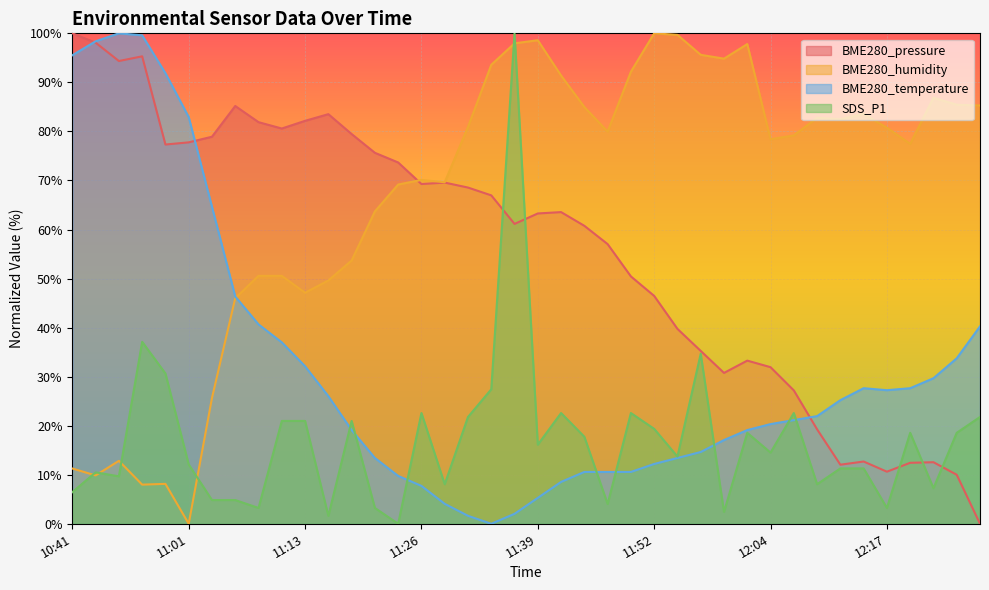

Where is SDS_P1 nearest to the value 50?

10:48